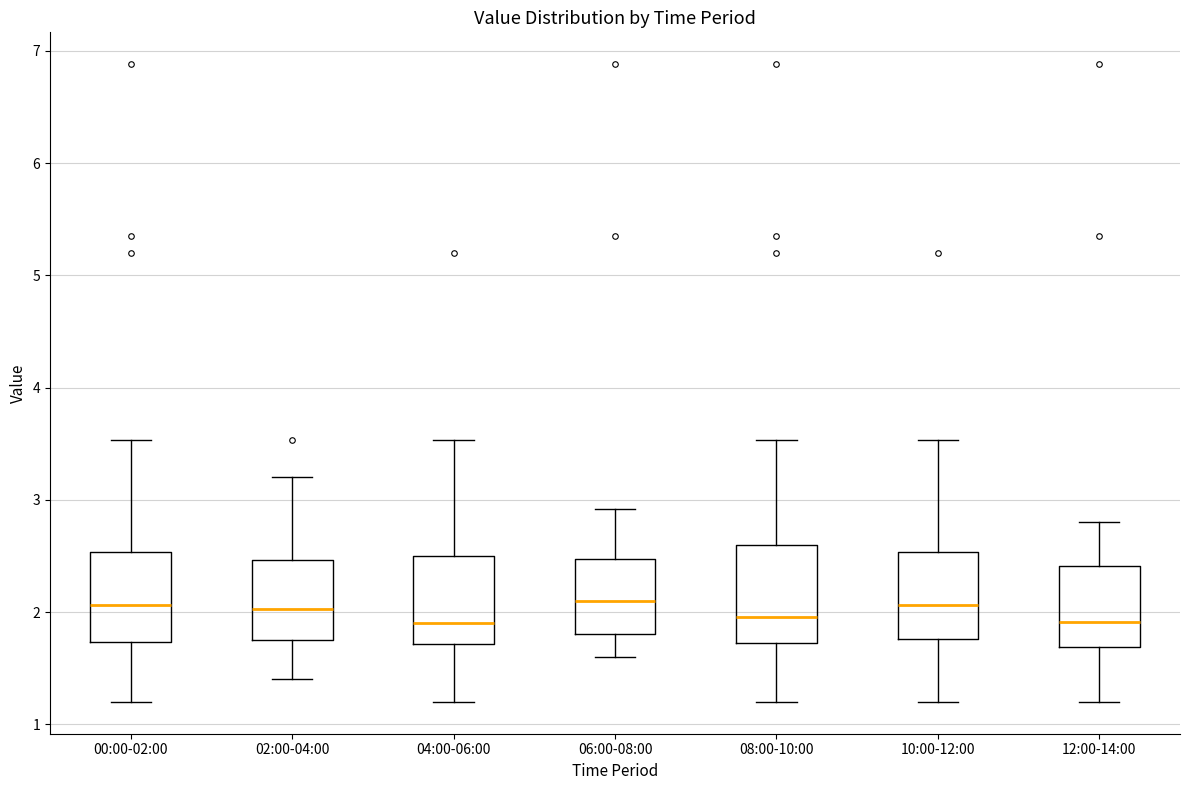

Reading left to right, transcribe this box plot: for each box, give where its median line is, the range the box spans, and where its two whiskers end, as read against the y-axis. The values are not printed on the chart, so give them approximately, as read against the axis.

00:00-02:00: median 2.1, box 1.7 to 2.5, whiskers 1.2 to 3.5
02:00-04:00: median 2.0, box 1.8 to 2.5, whiskers 1.4 to 3.2
04:00-06:00: median 1.9, box 1.7 to 2.5, whiskers 1.2 to 3.5
06:00-08:00: median 2.1, box 1.8 to 2.5, whiskers 1.6 to 2.9
08:00-10:00: median 2.0, box 1.7 to 2.6, whiskers 1.2 to 3.5
10:00-12:00: median 2.1, box 1.8 to 2.5, whiskers 1.2 to 3.5
12:00-14:00: median 1.9, box 1.7 to 2.4, whiskers 1.2 to 2.8